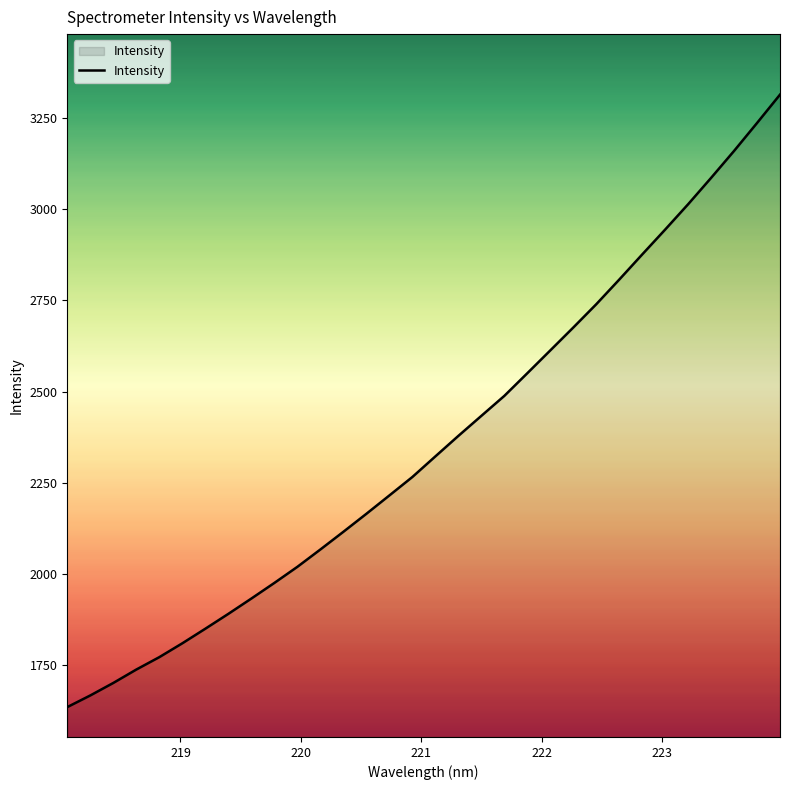

What is the smallest value displayed?

1636.1